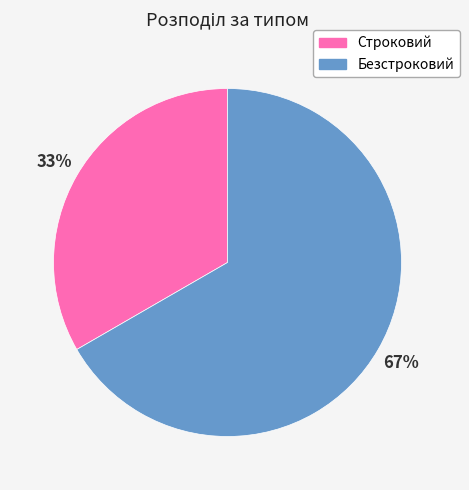

Which category has the smallest portion of the pie?

Строковий